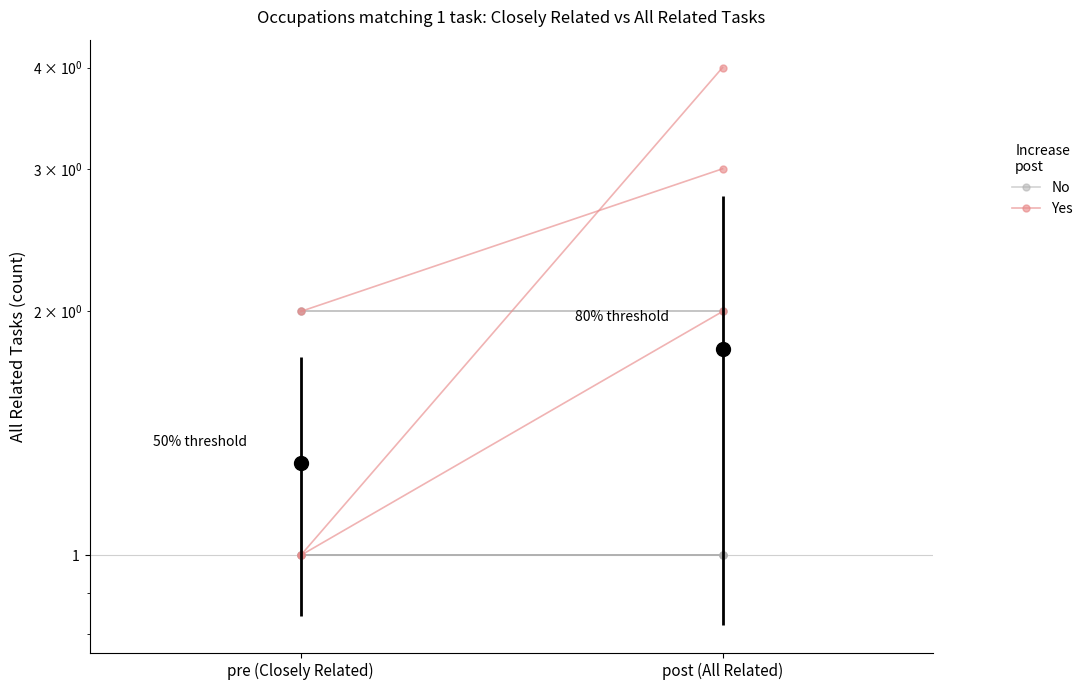

What is the label of the 1st point from the right?

post (All Related)